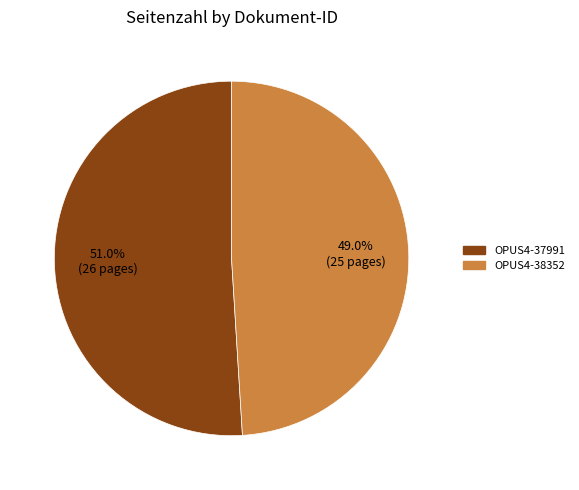

Between OPUS4-38352 and OPUS4-37991, which is larger?

OPUS4-37991